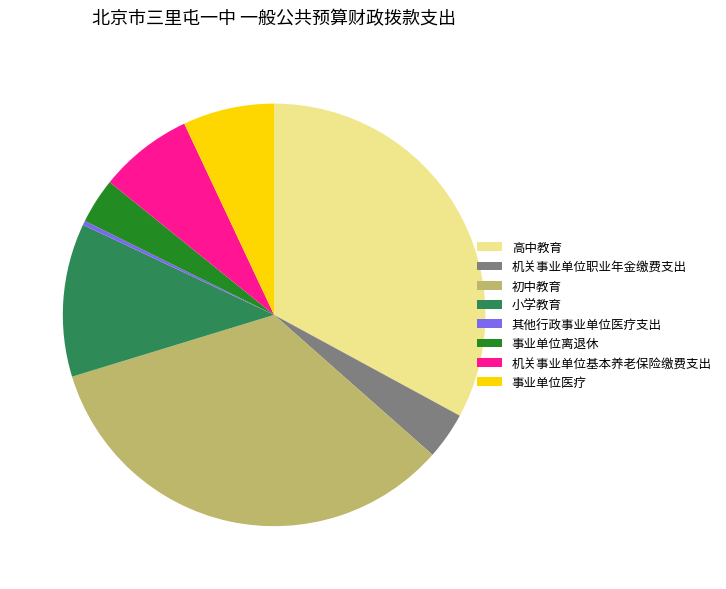

How many segments does this pie chart have?

8